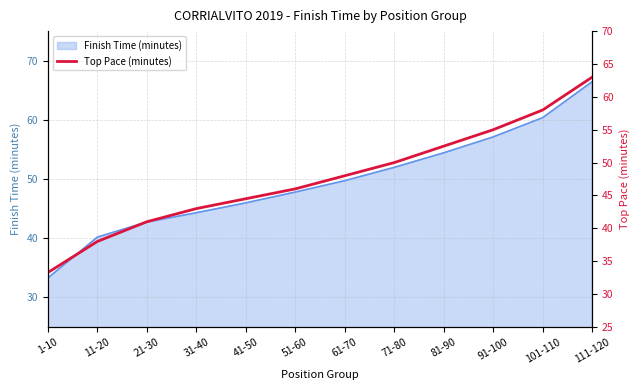

The value of Finish Time (minutes) at 81-90 is 54.4. True or false?

True